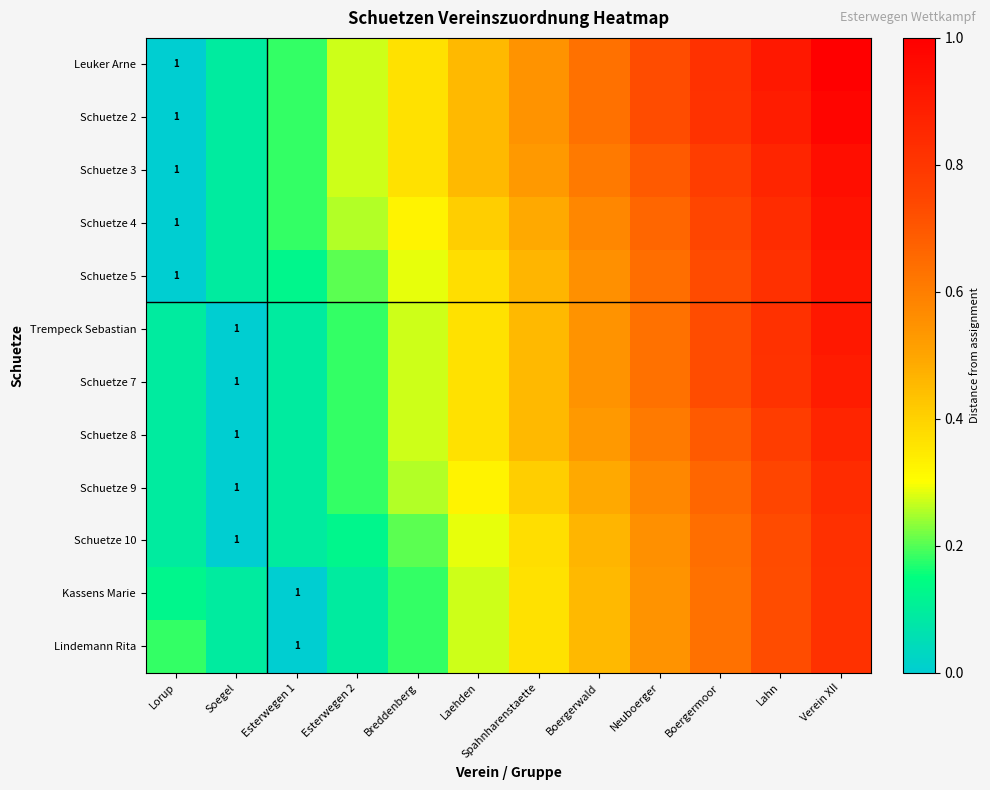

Which series has the largest range (max minus min)?

Leuker Arne